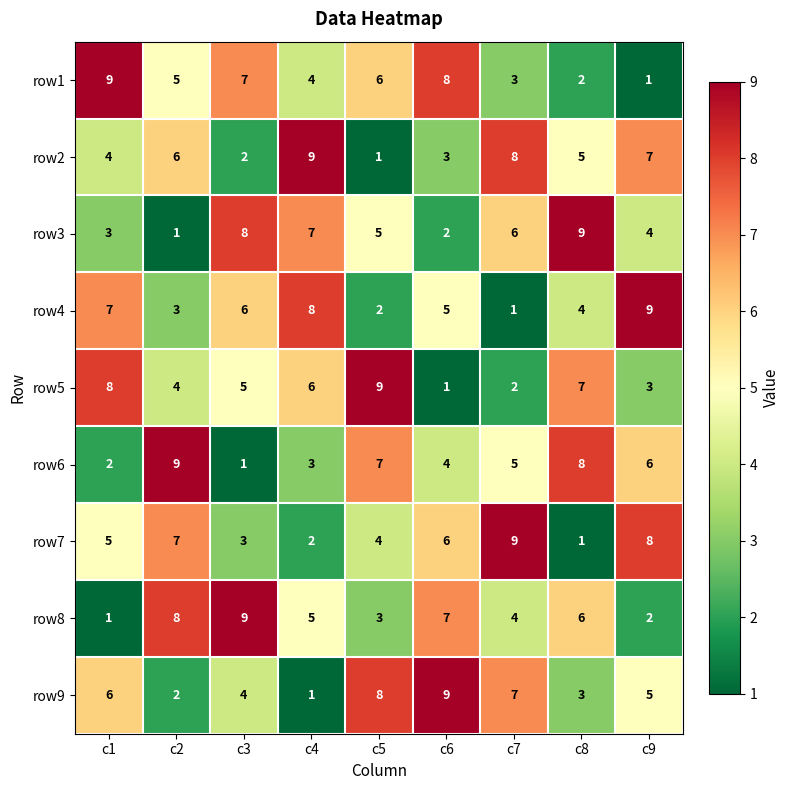

Count the row3 values in the range 3 to 7.

5